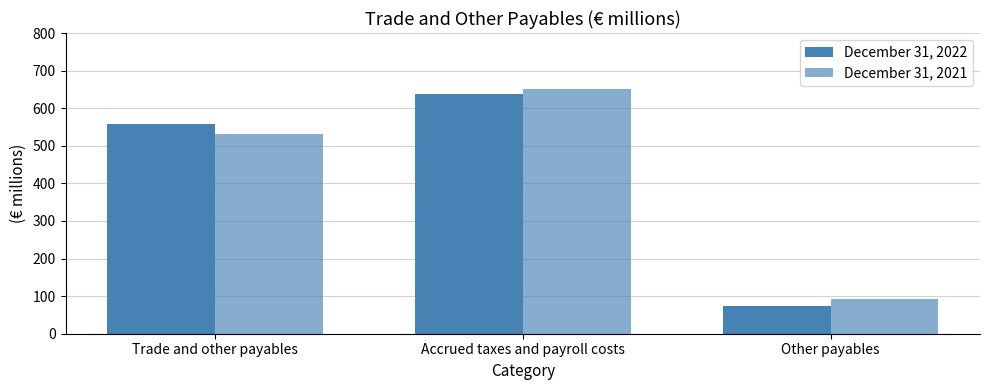

At which label is December 31, 2022 closest to 354?

Trade and other payables